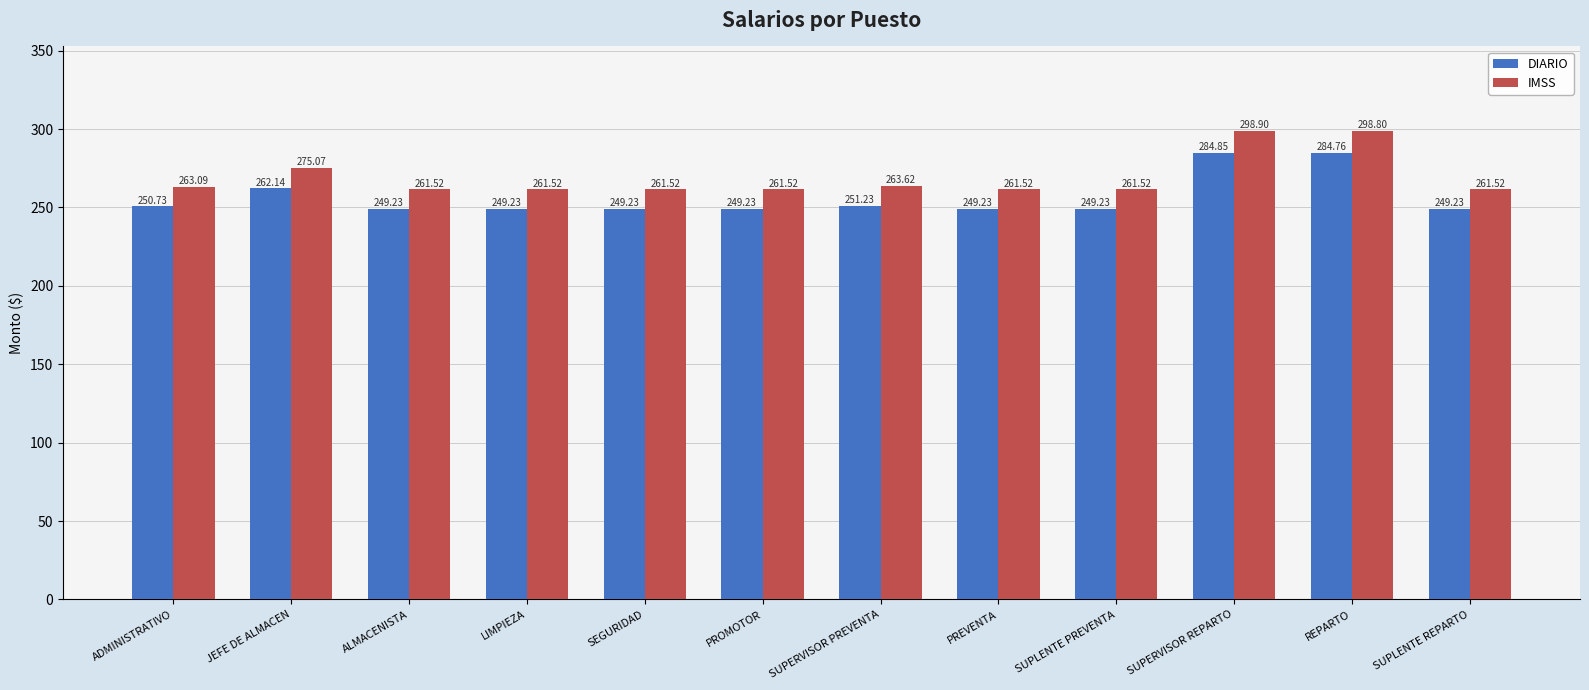

What is the label of the 9th bar from the right?

LIMPIEZA